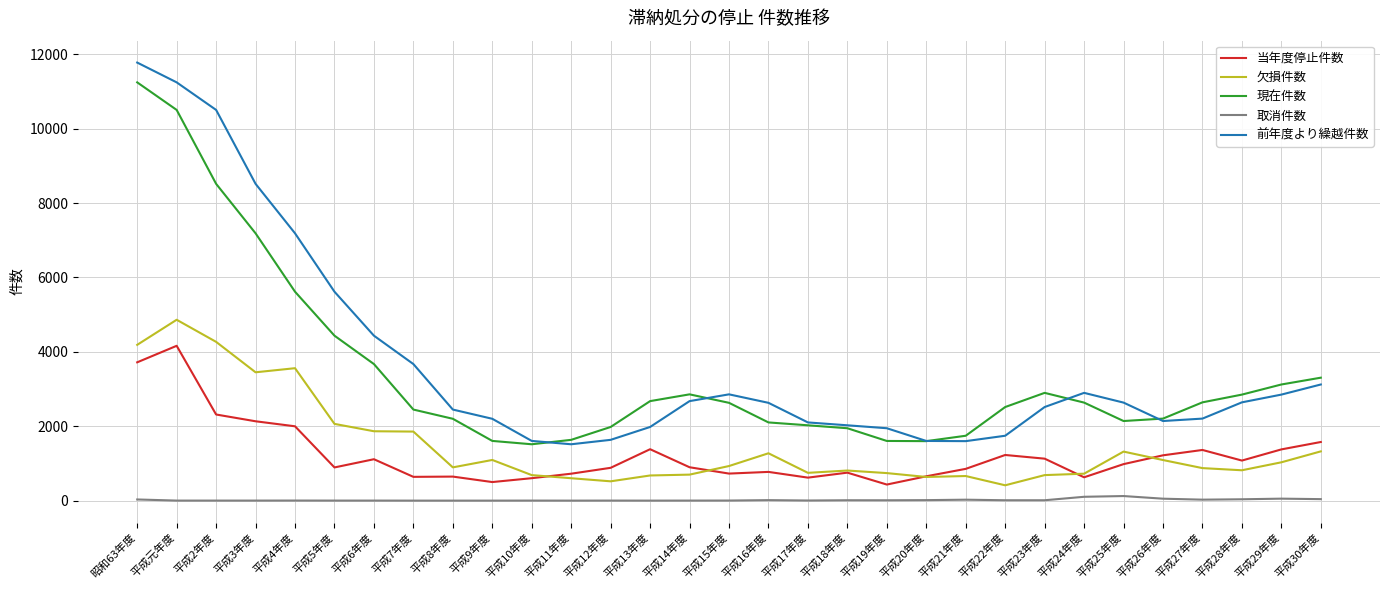

Between 平成21年度 and 平成26年度, which series saw the biggest shift?

前年度より繰越件数